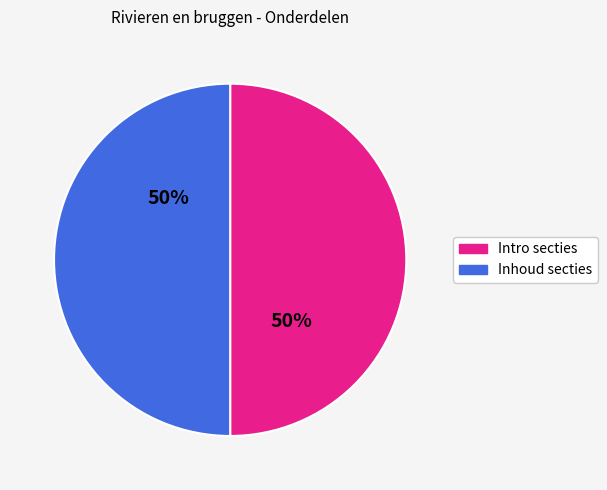

To the nearest percent, what is the average slice percentage?

50%